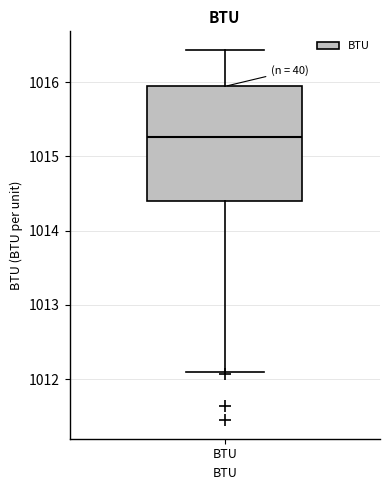

Where does the median line of the box for BTU sit on the y-axis? The values are not printed on the chart, so give them approximately, as read against the axis.

1015.3